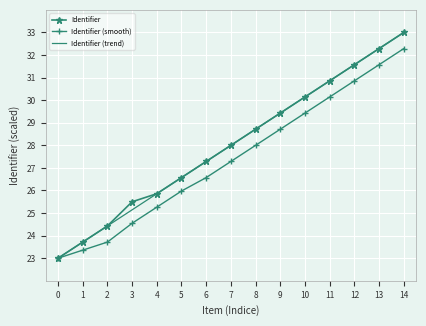

What is the spread (max minus min) of values at 4?

0.6